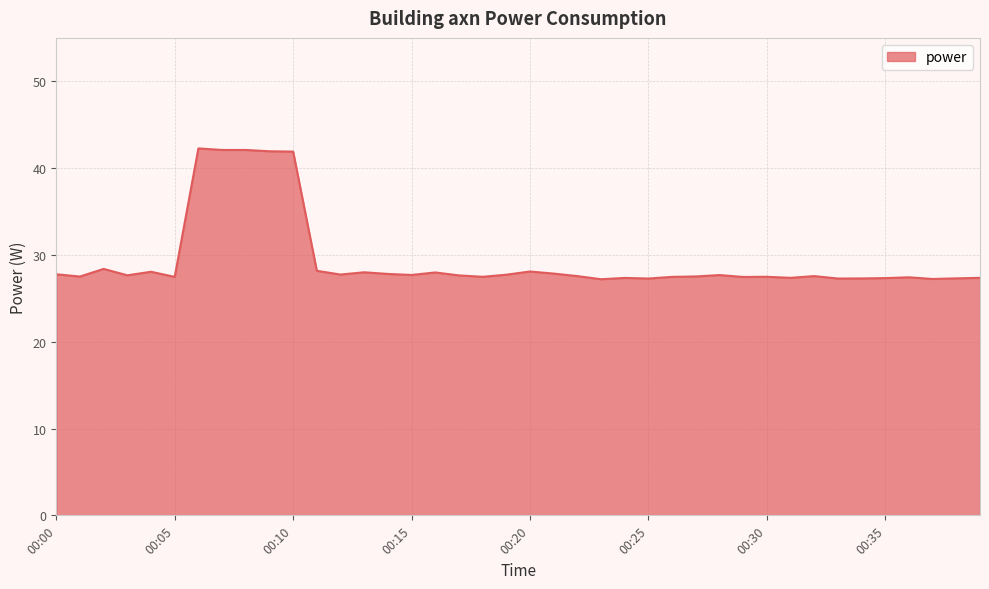

Does the chart display data point markers on the line(s)?

No